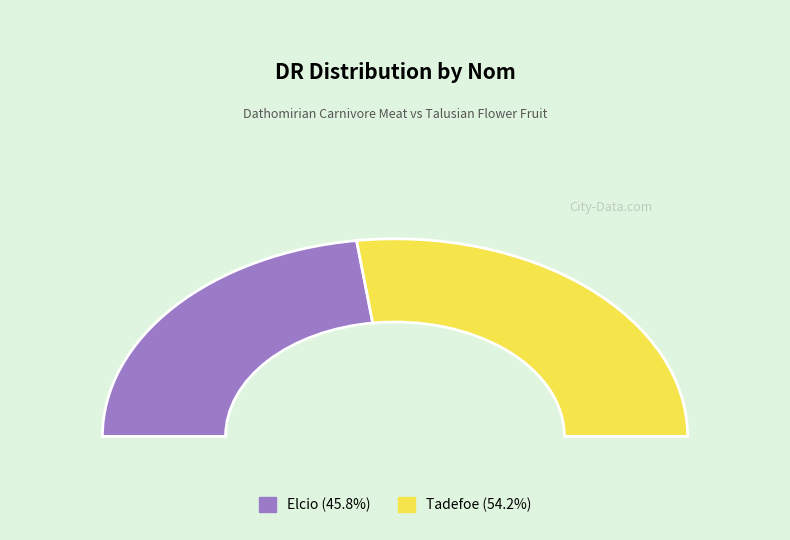

What percentage do Elcio and Tadefoe together represent?

100.0%